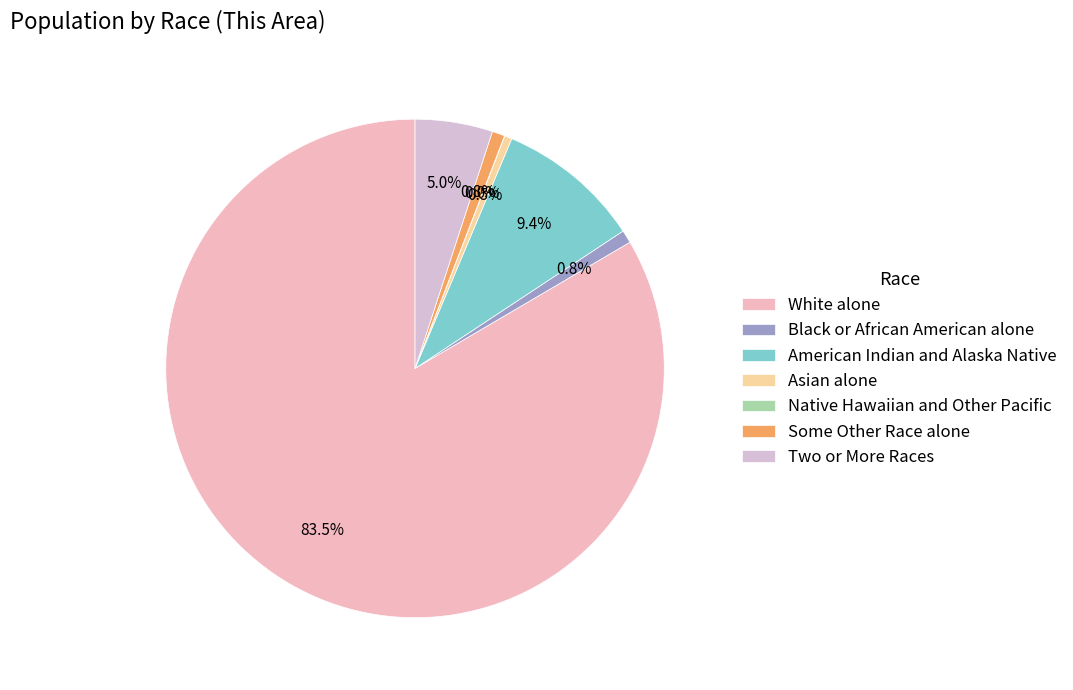

Which category has the smallest portion of the pie?

Native Hawaiian and Other Pacific